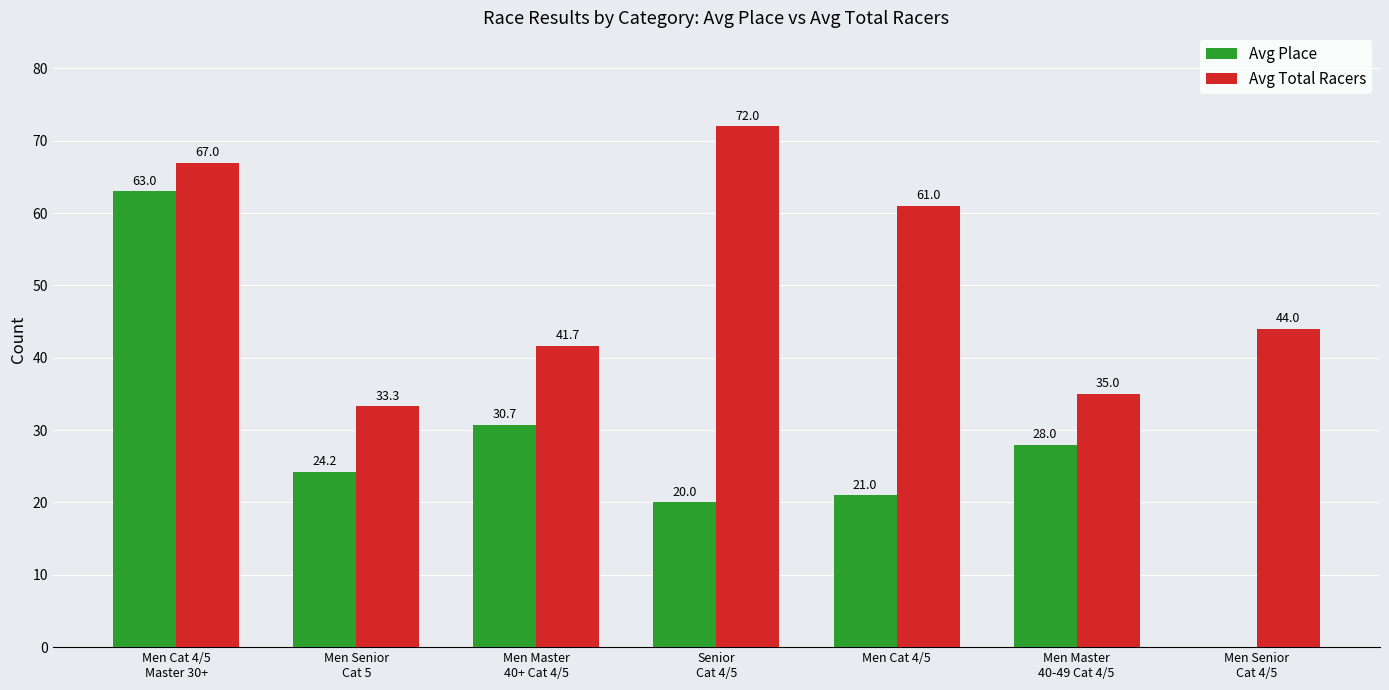

Is it true that Avg Total Racers equals 28.2 at Men Master
40+ Cat 4/5?

False